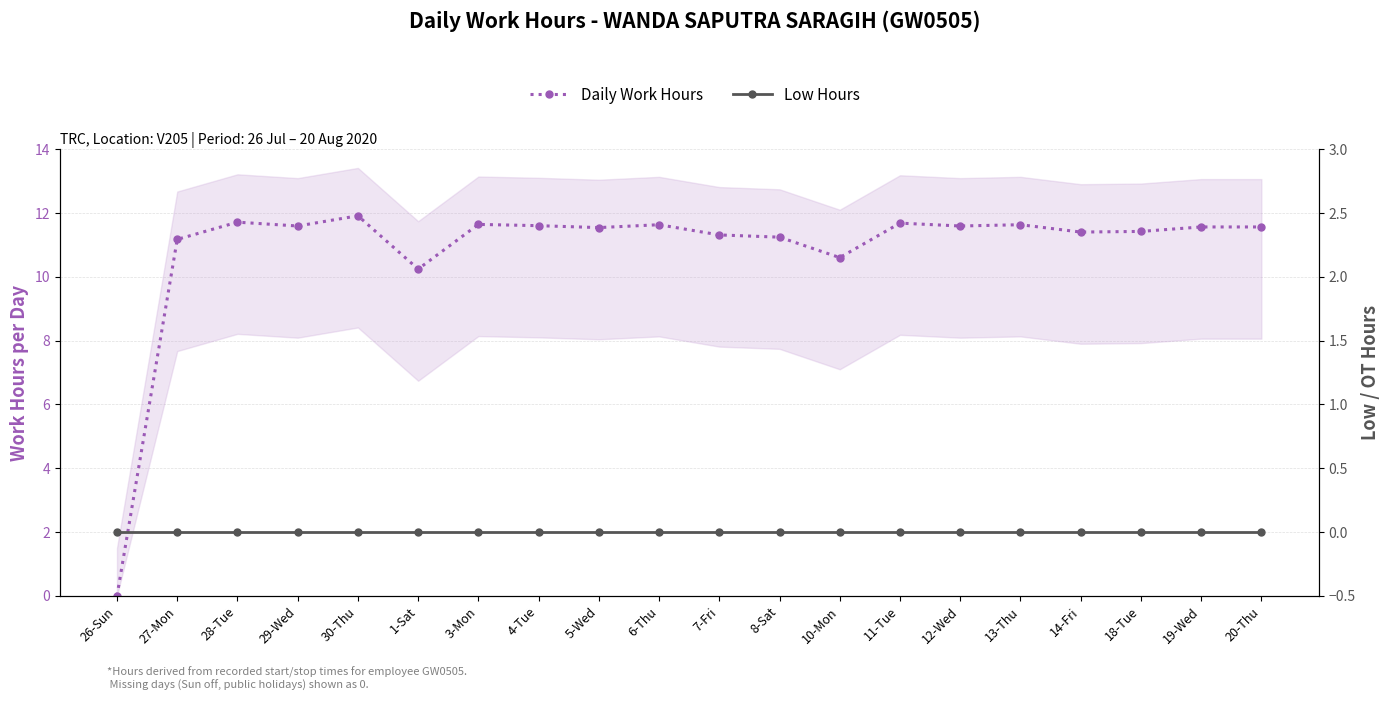

List the series in order of their peak value, lowest first.

Low Hours, Daily Work Hours